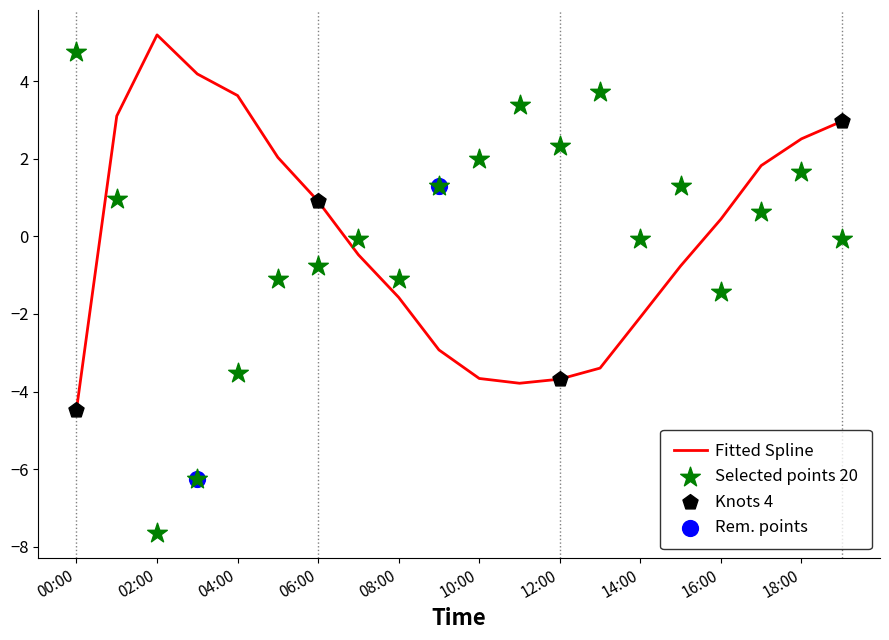

True or false: Fitted Spline has a value of -2.2 at 00:00.

False